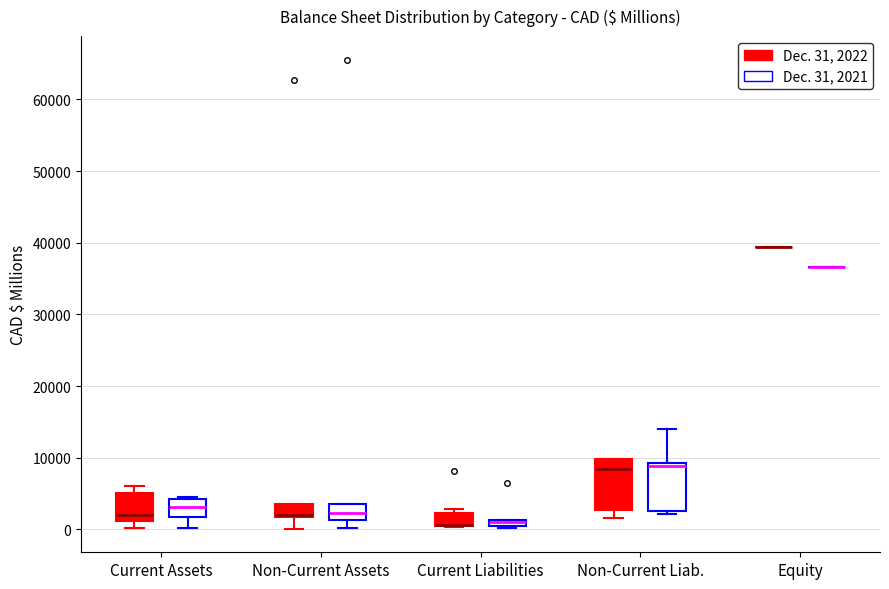

Where is the upper edge of the box for Current Assets (Dec. 31, 2021) on the y-axis? The values are not printed on the chart, so give them approximately, as read against the axis.

4000